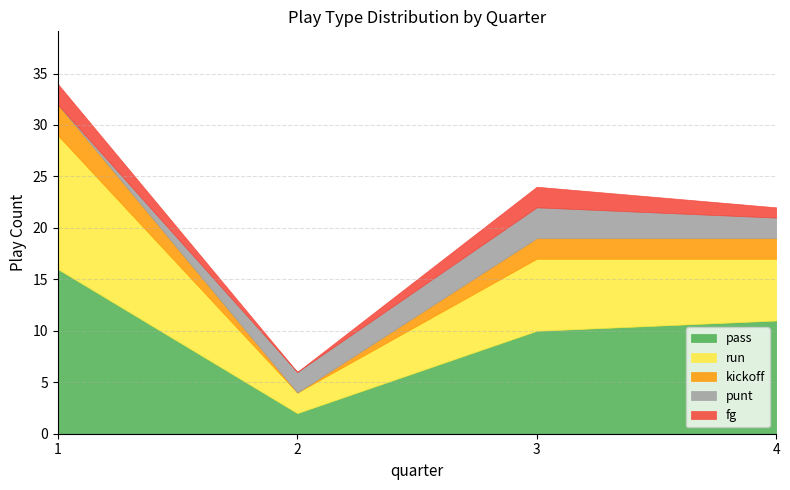

List the labels in order of pass value, largest first.

1, 4, 3, 2